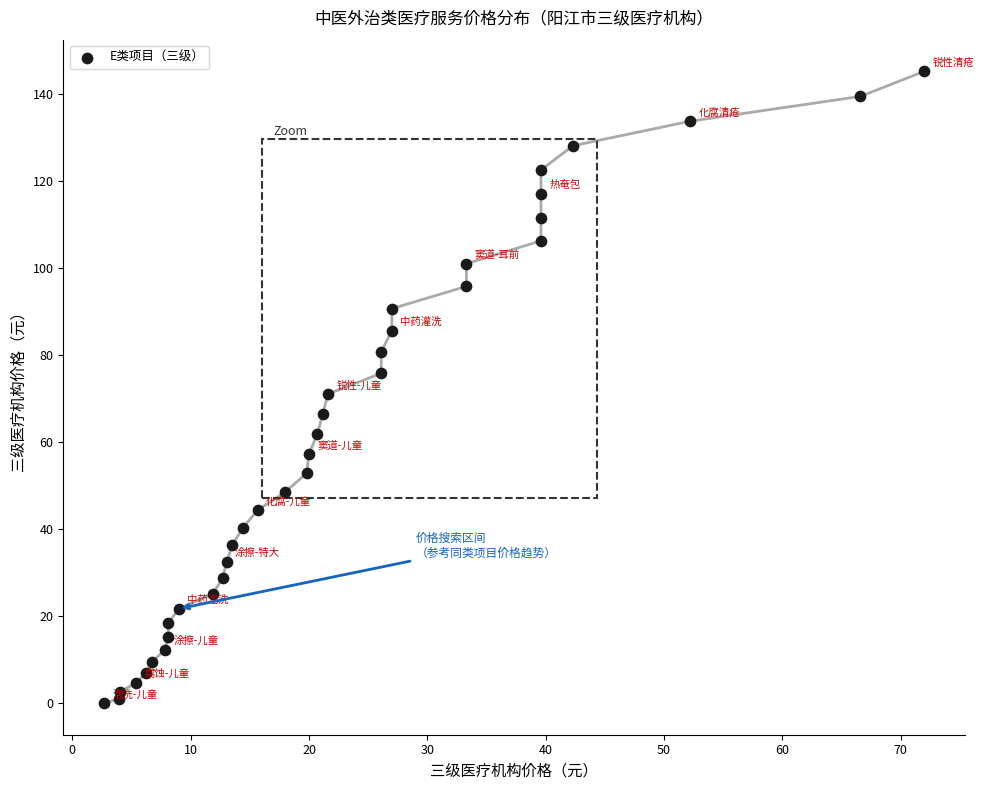

What is the range of X values (max minus min)?

69.3